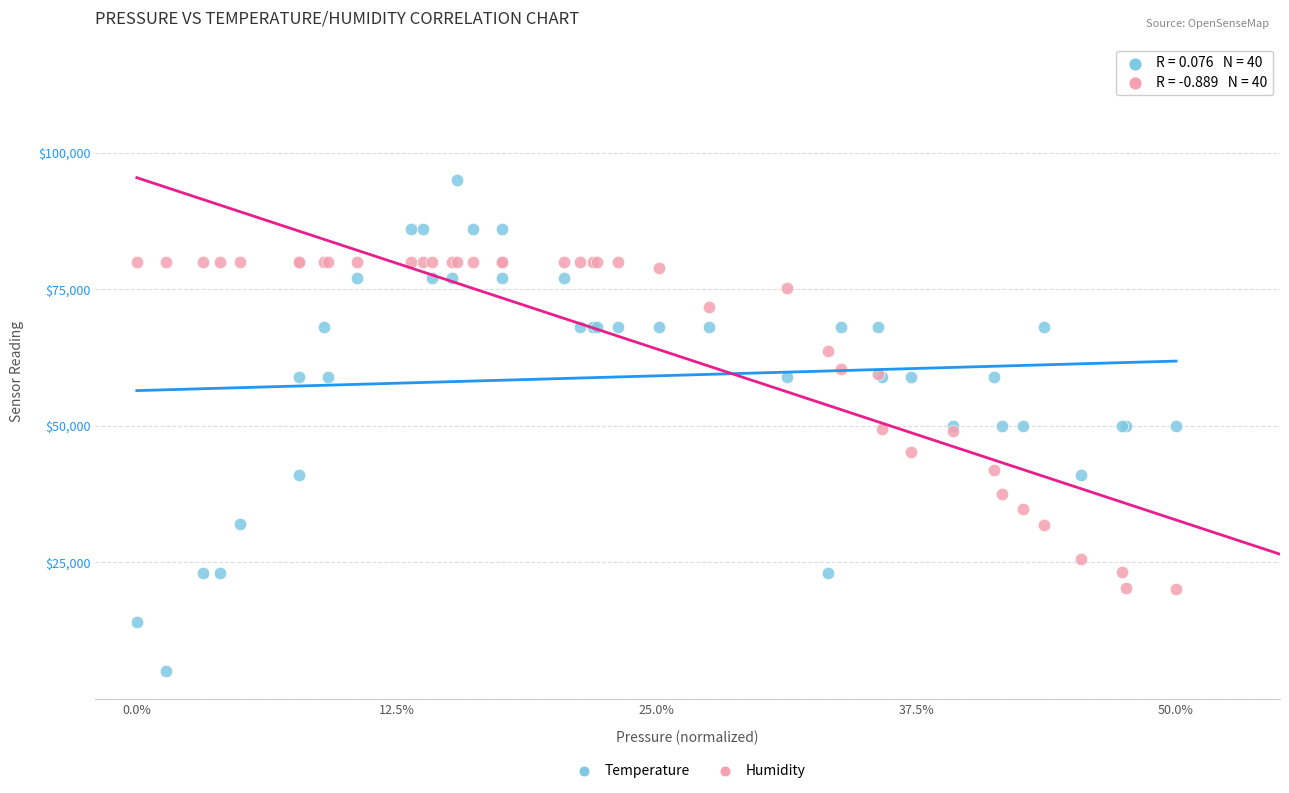

Which series contains the lowest Y value?

Temperature